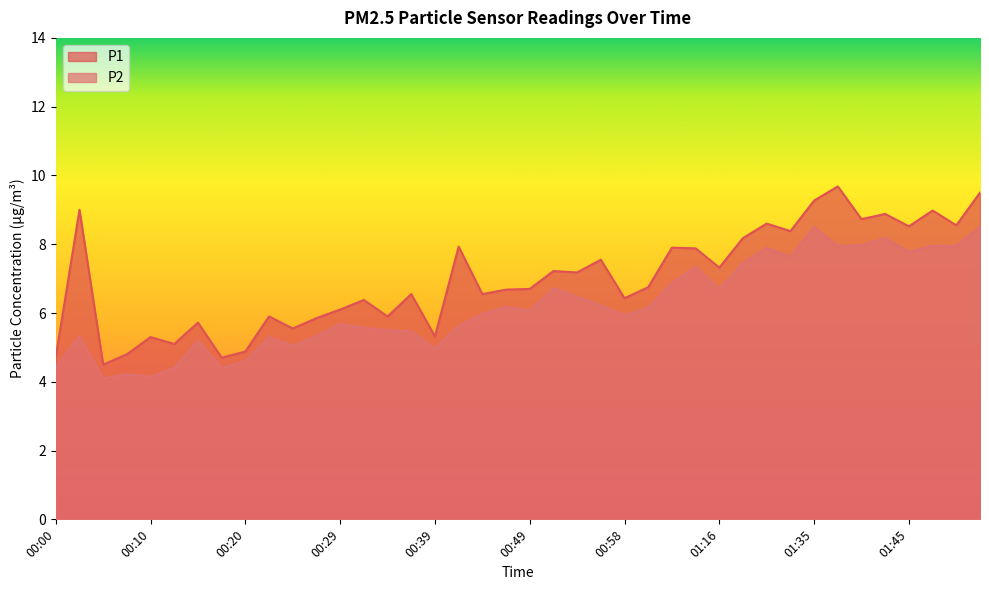

How many lines are shown in the chart?

2